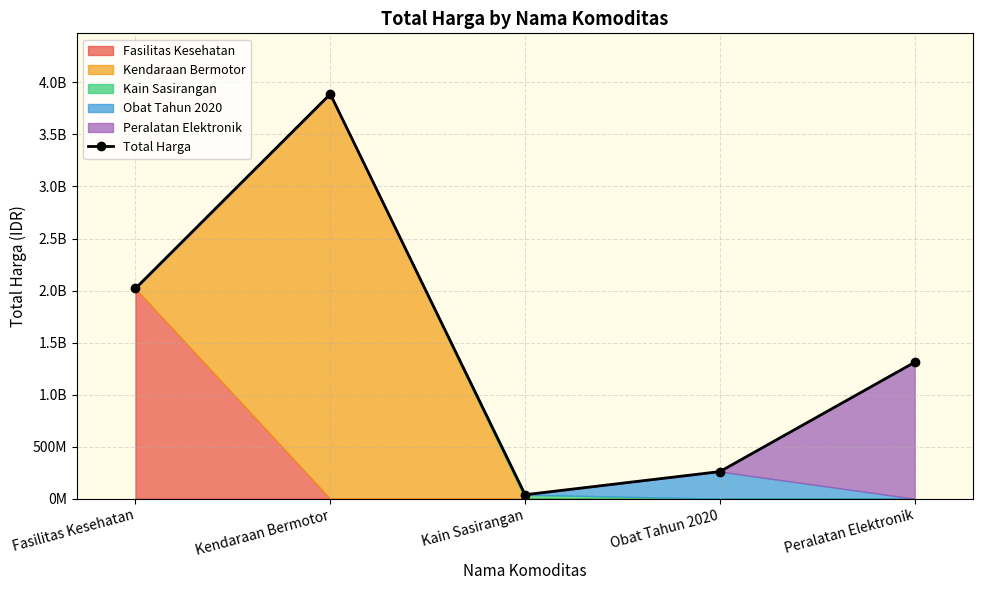

What is the minimum value shown in the chart?

38075000